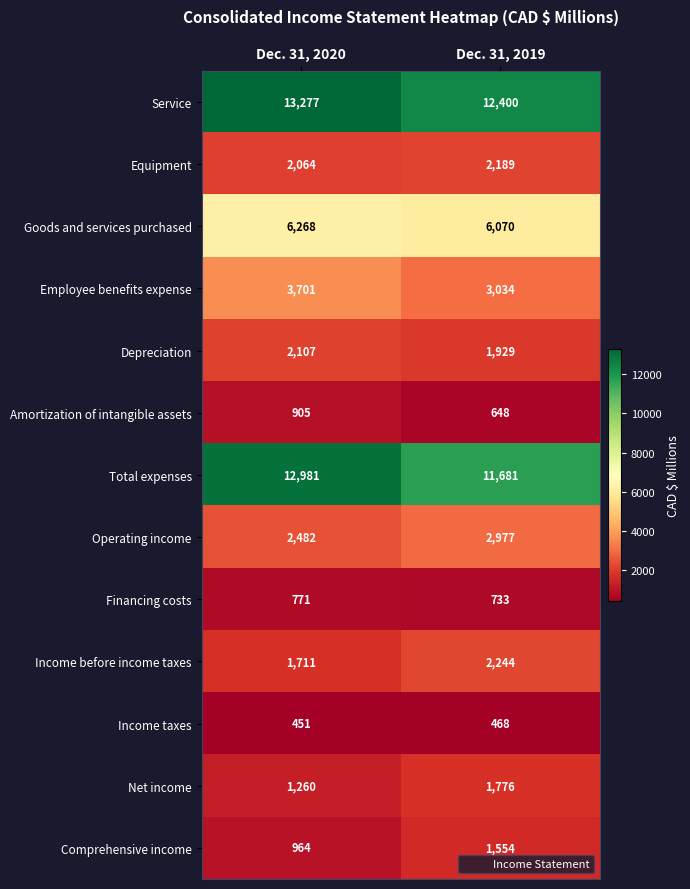

Which series changed the most between Dec. 31, 2020 and Dec. 31, 2019?

Total expenses